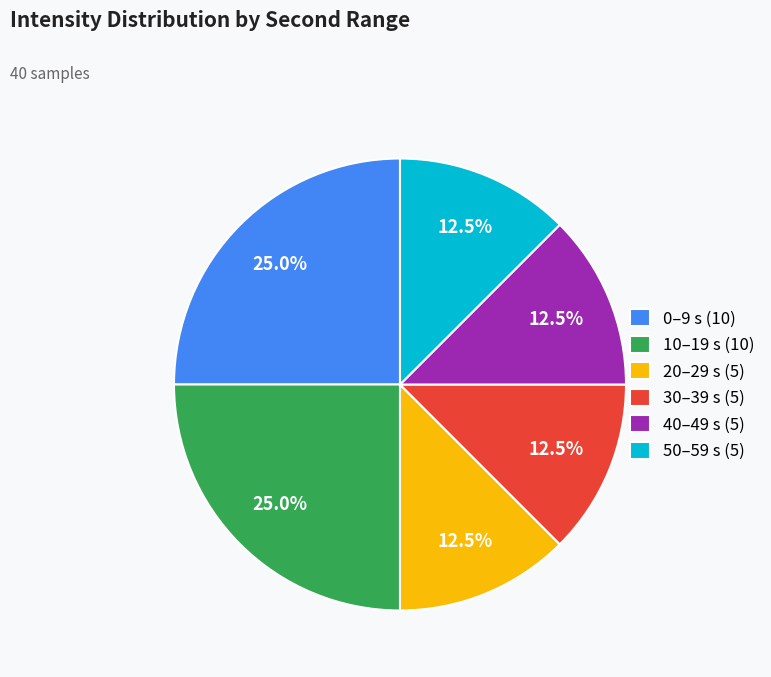

Is 50–59 s (5) the majority of the pie?

No